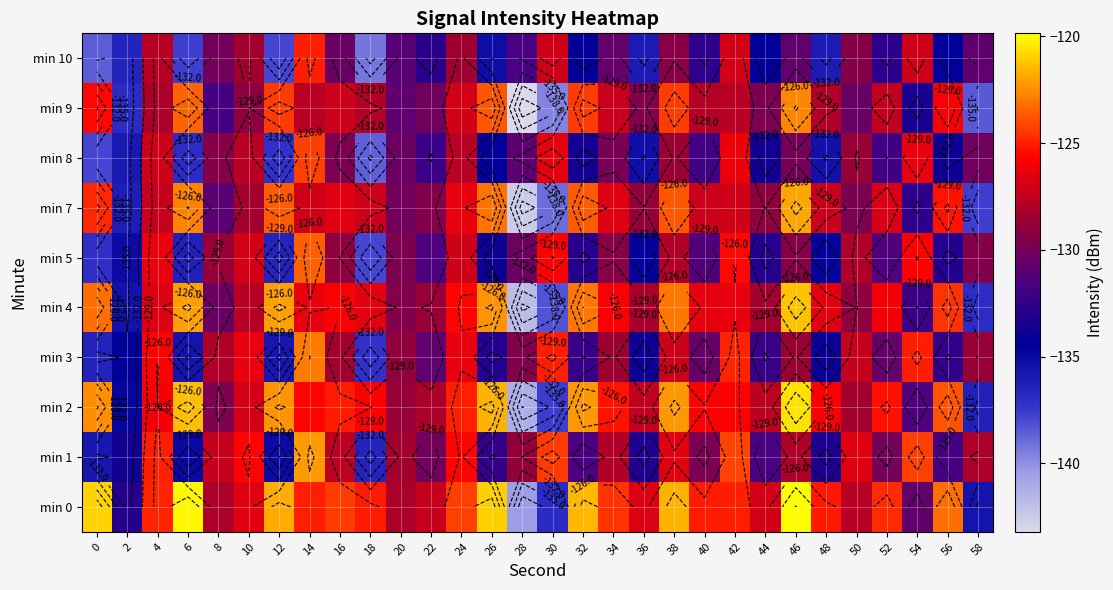

Is the value of min 1 at 10 greater than the value of min 10 at 2?

Yes